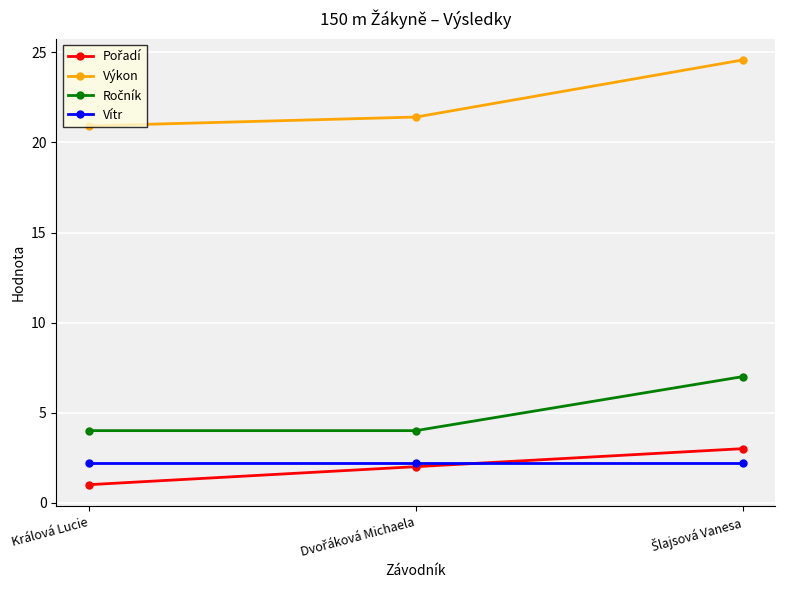

Which series has the largest range (max minus min)?

Výkon